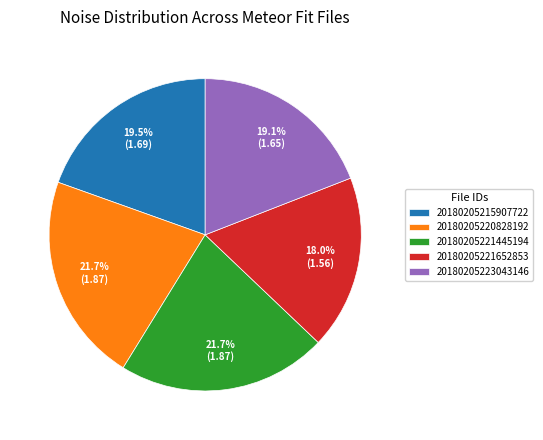

Is 20180205215907722 the majority of the pie?

No